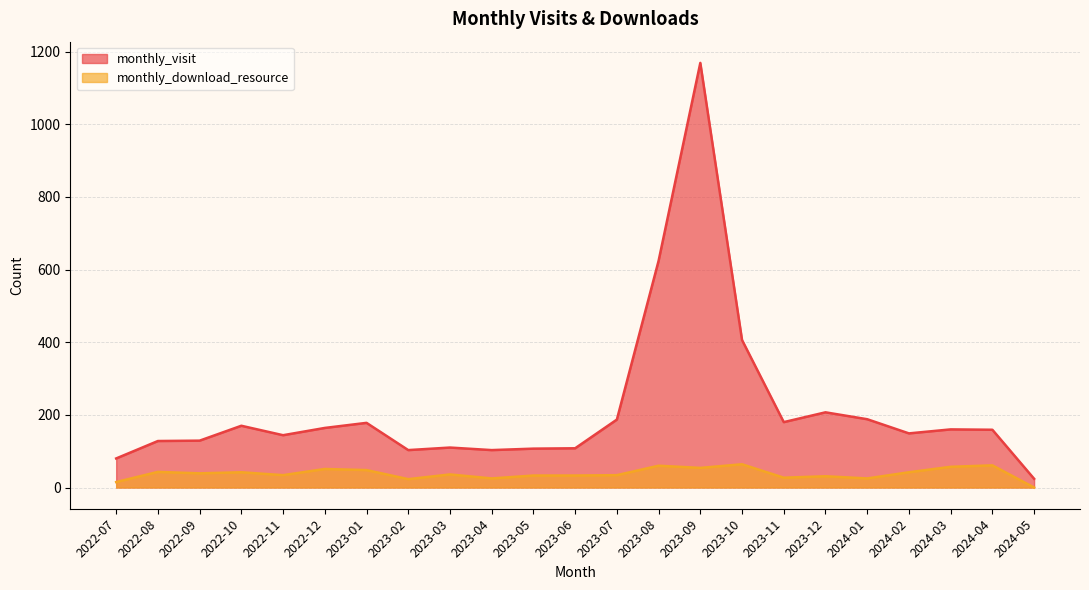

Is the value of monthly_download_resource at 2023-09 greater than the value of monthly_visit at 2024-01?

No